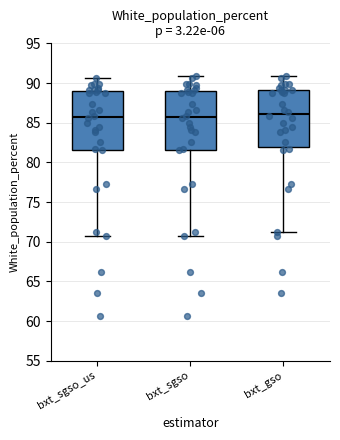

Reading left to right, read every box against the y-axis: the position of its median line, the range the box covers, and the ends of its whiskers. The values are not printed on the chart, so give them approximately, as read against the axis.

bxt_sgso_us: median 86.0, box 81.5 to 89.0, whiskers 70.5 to 90.5
bxt_sgso: median 86.0, box 81.5 to 89.0, whiskers 70.5 to 91.0
bxt_gso: median 86.0, box 82.0 to 89.0, whiskers 71.0 to 91.0